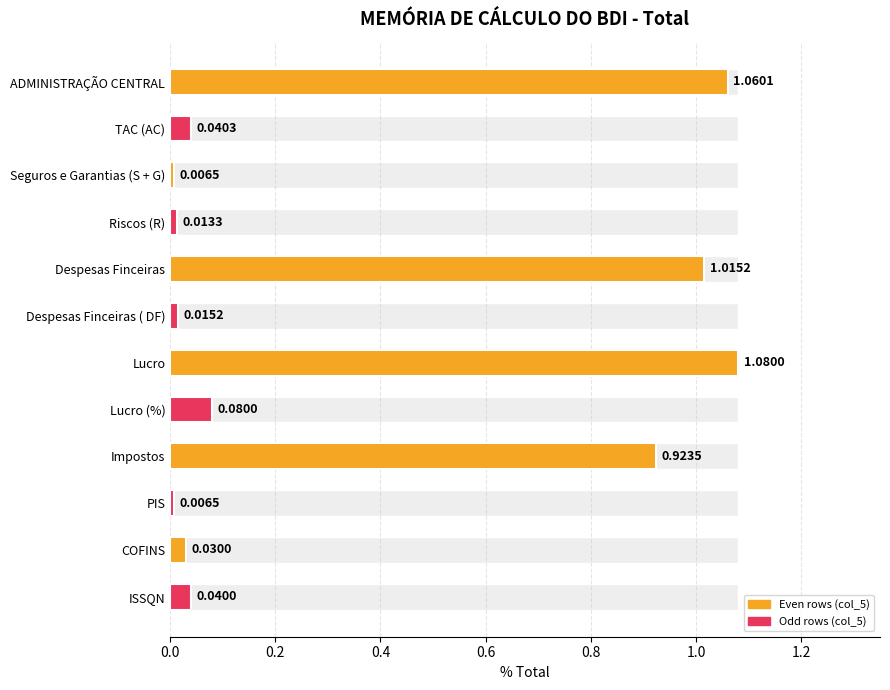

What position from the right is Impostos?

4